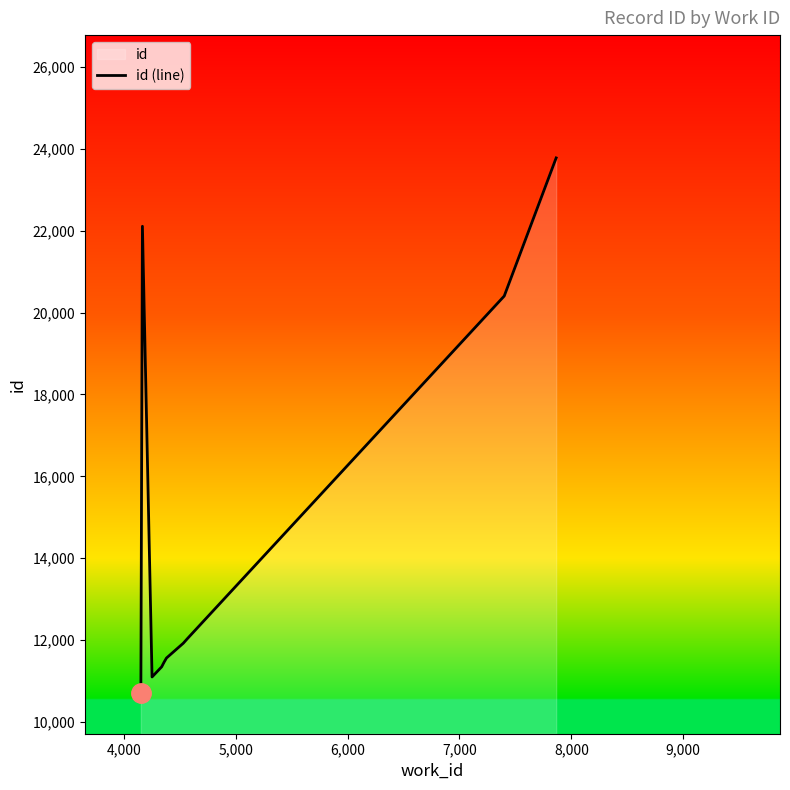

What is the difference between the maximum and minimum values?

13066